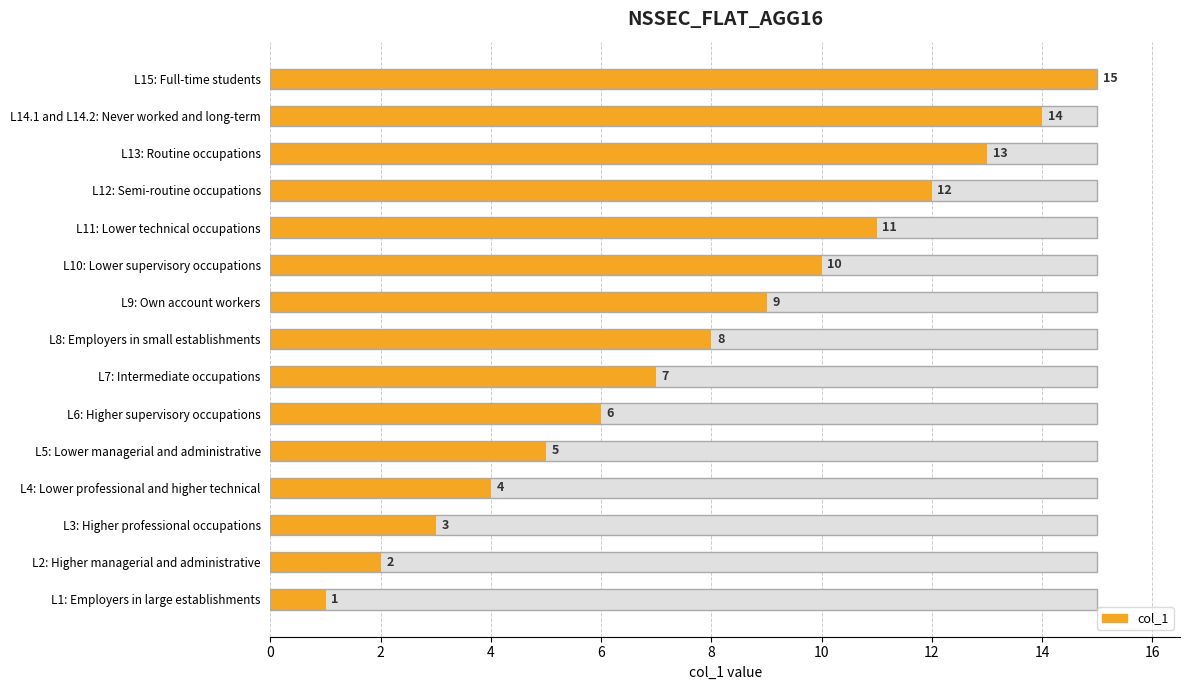

What is the smallest value displayed?

1